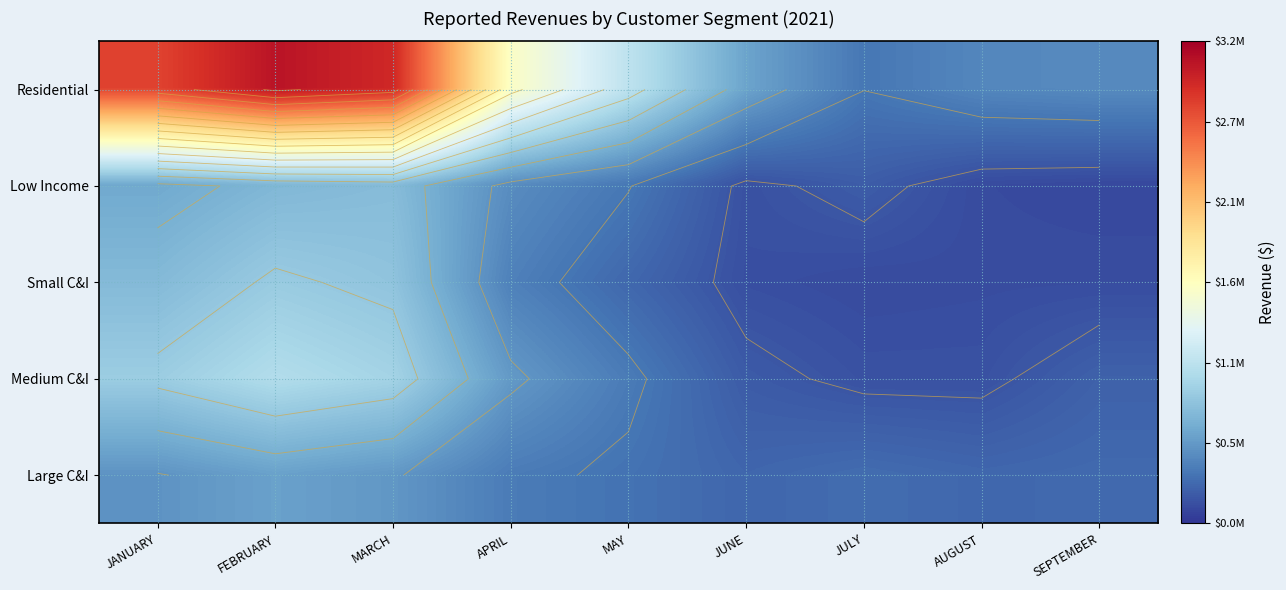

Which category has the lowest value in the Residential series?

JULY